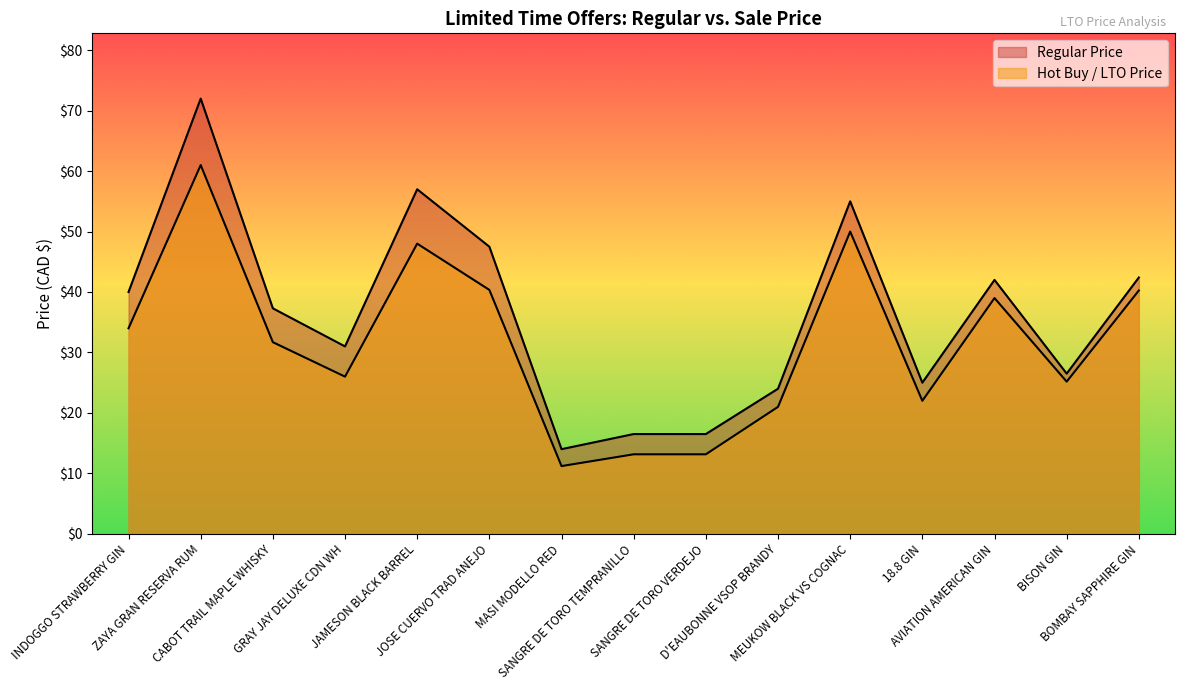

What position from the right is GRAY JAY DELUXE CDN WH?

12